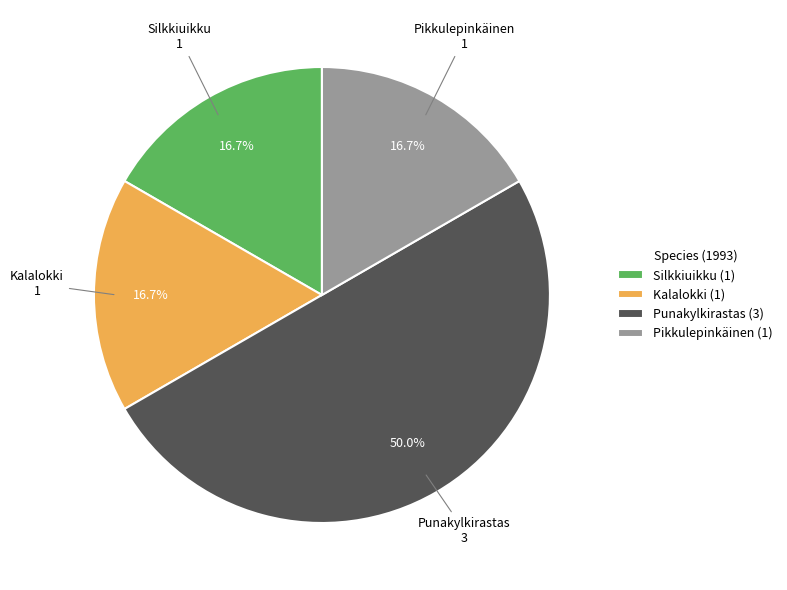

Which has a higher value, Punakylkirastas (3) or Kalalokki (1)?

Punakylkirastas (3)